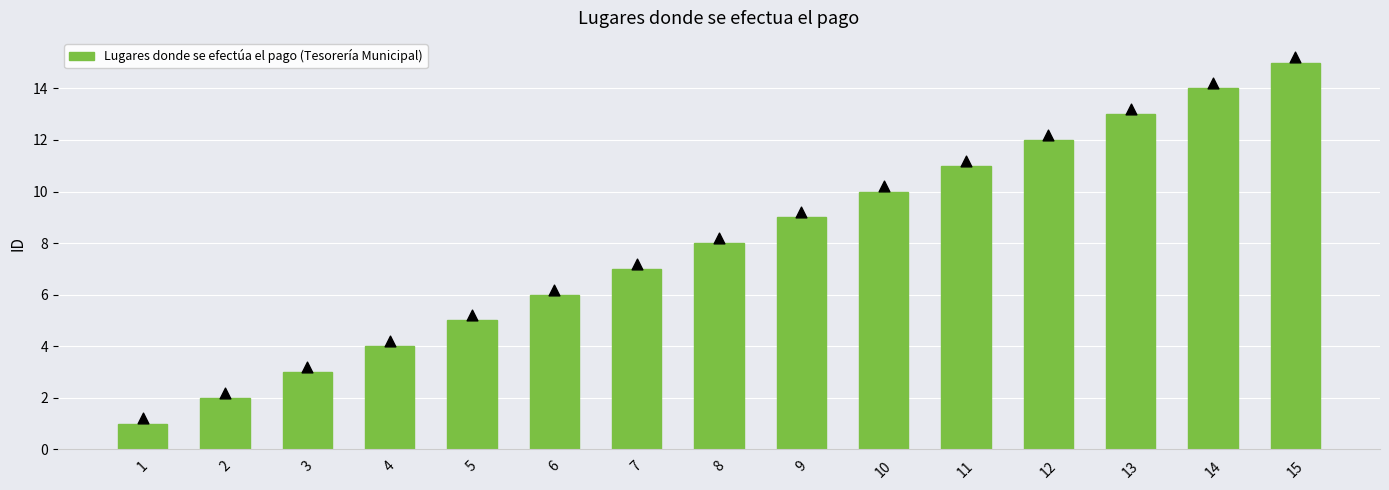

What is the change in value from 2 to 10?

+8